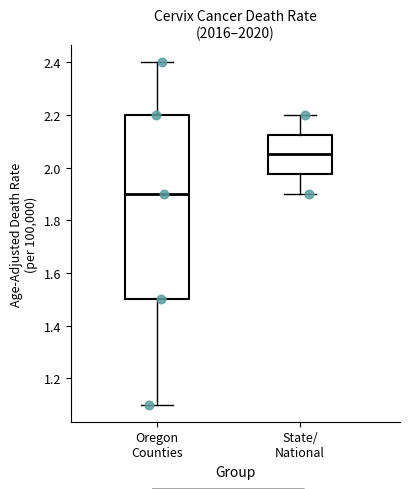

Where does the upper whisker of the box for Oregon Counties end on the y-axis? The values are not printed on the chart, so give them approximately, as read against the axis.

2.40